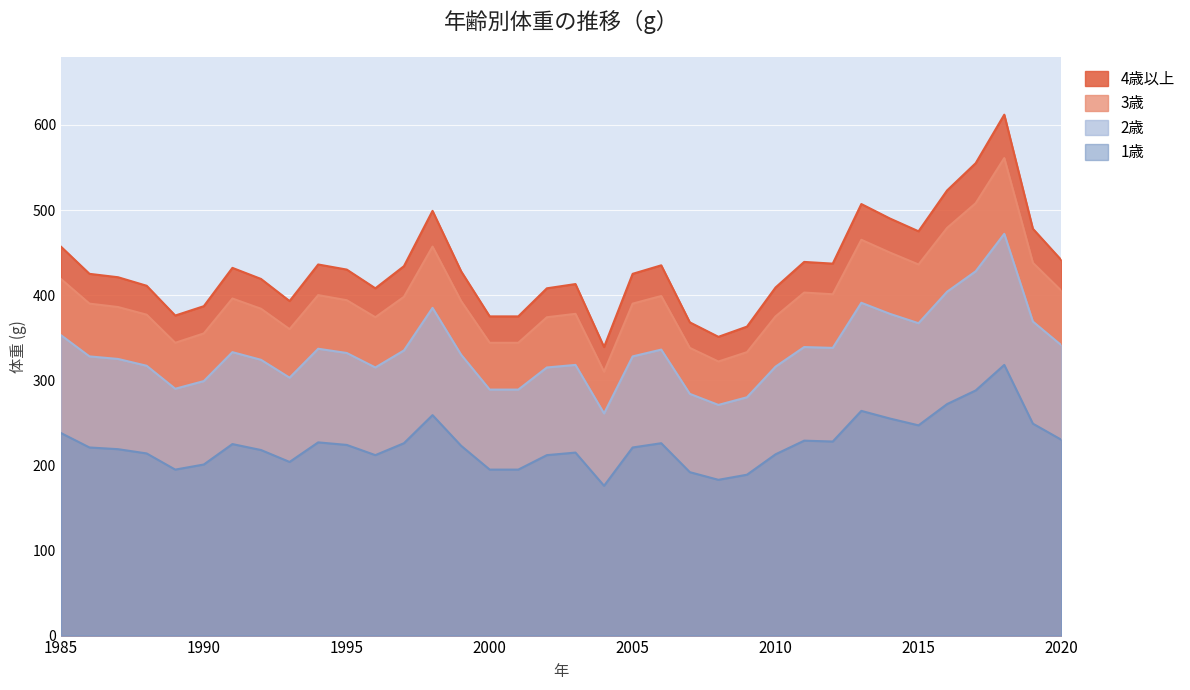

In 3歳, how many points are higher than both neighbors (excluding endpoints)?

8